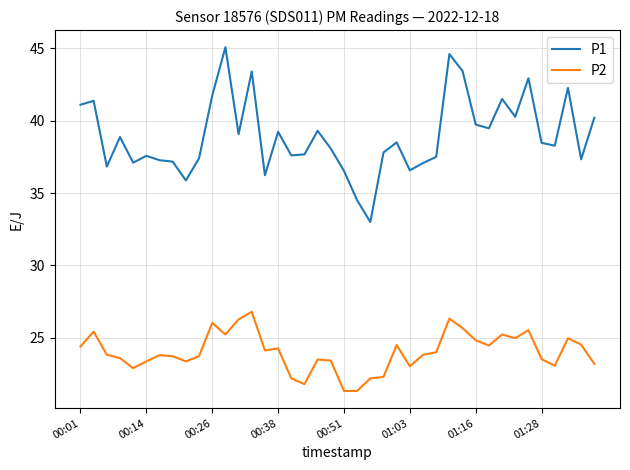

What is the smallest value displayed?

21.3